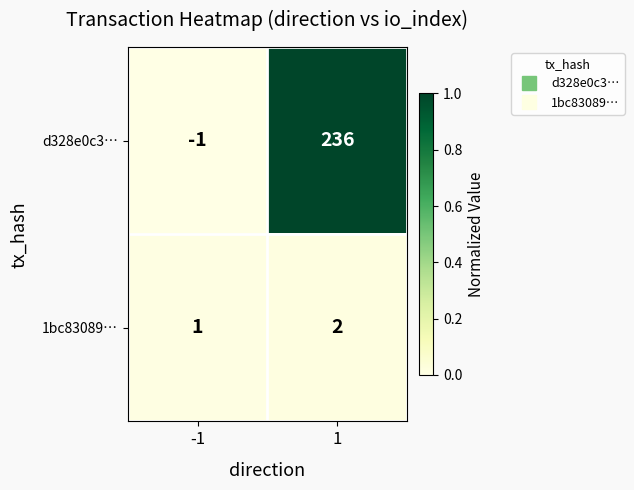

Which series changed the most between -1 and 1?

d328e0c3…